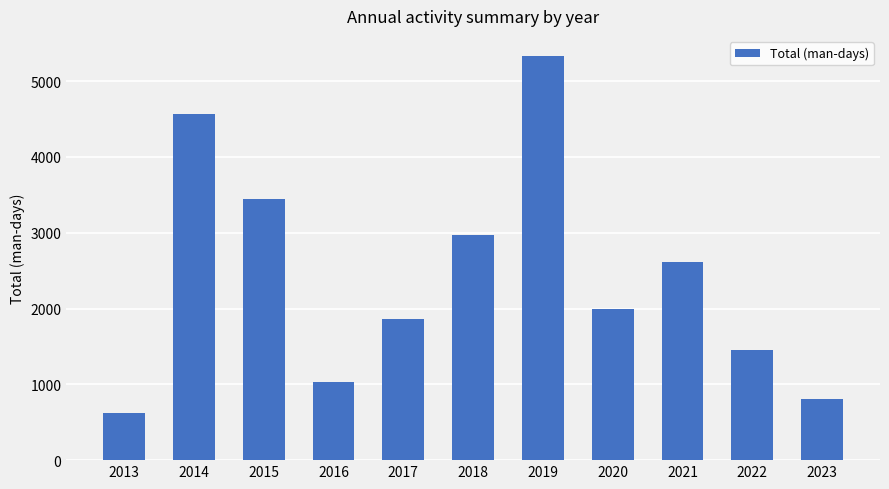

What is the value of the 4th bar from the left?

1030